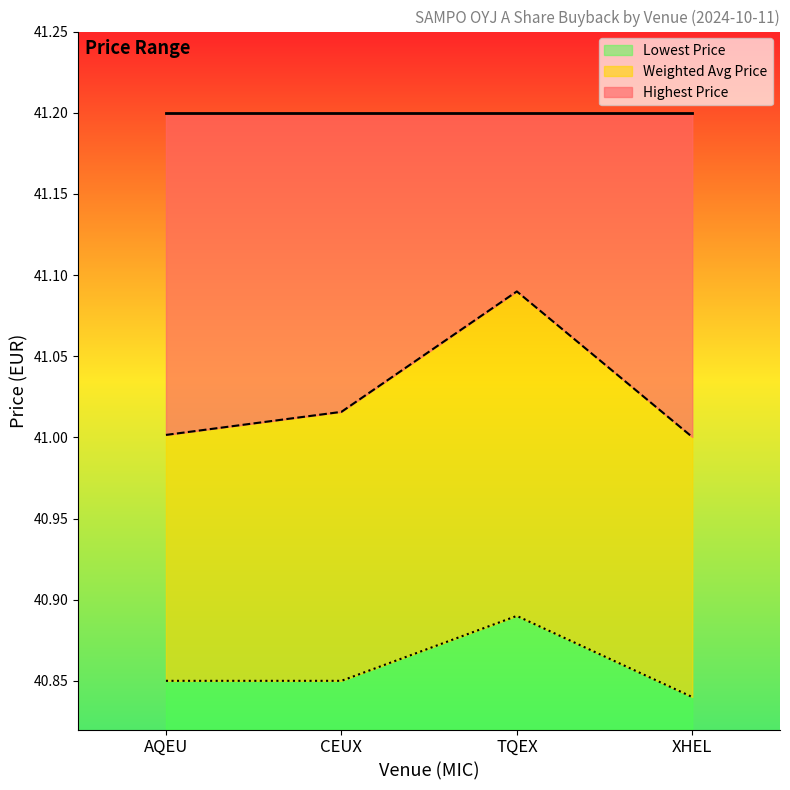

What are all the series names shown in the legend?

Lowest Price, Weighted Avg Price, Highest Price